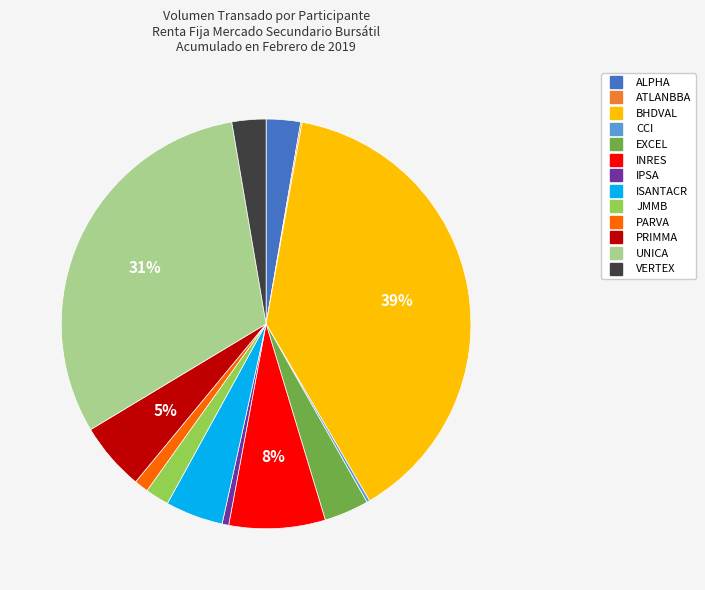

Which slice is the largest?

BHDVAL